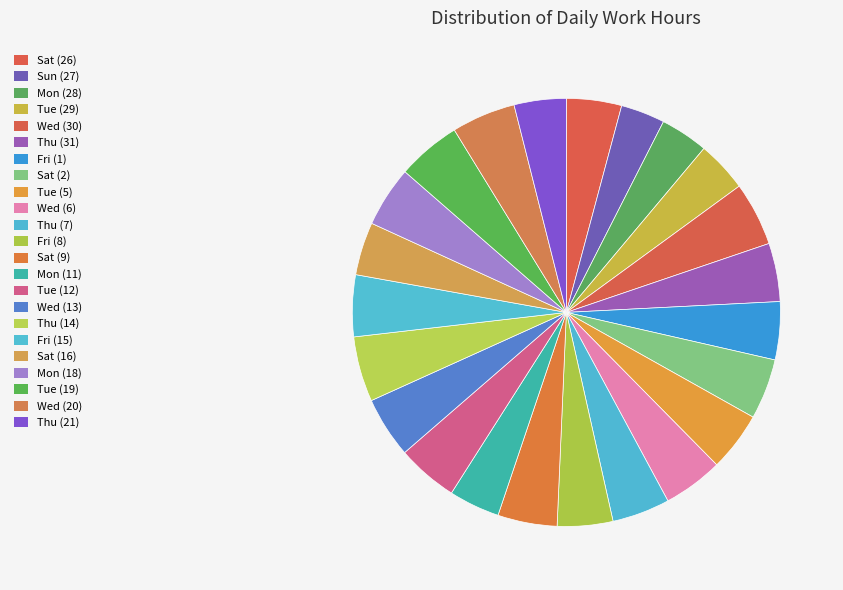

What is the change in value from Sat (2) to Wed (20)?

+0.7